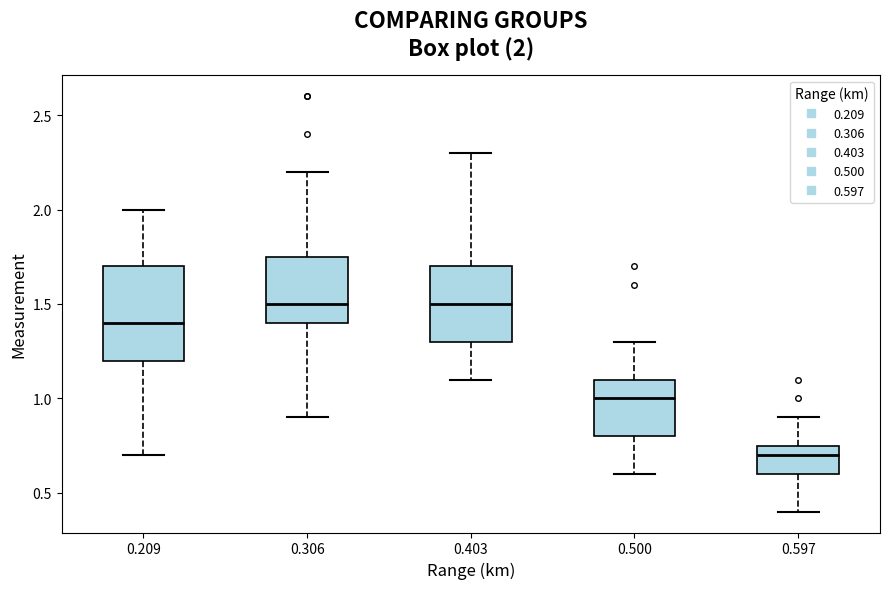

Which box's median line is the lowest?

0.597